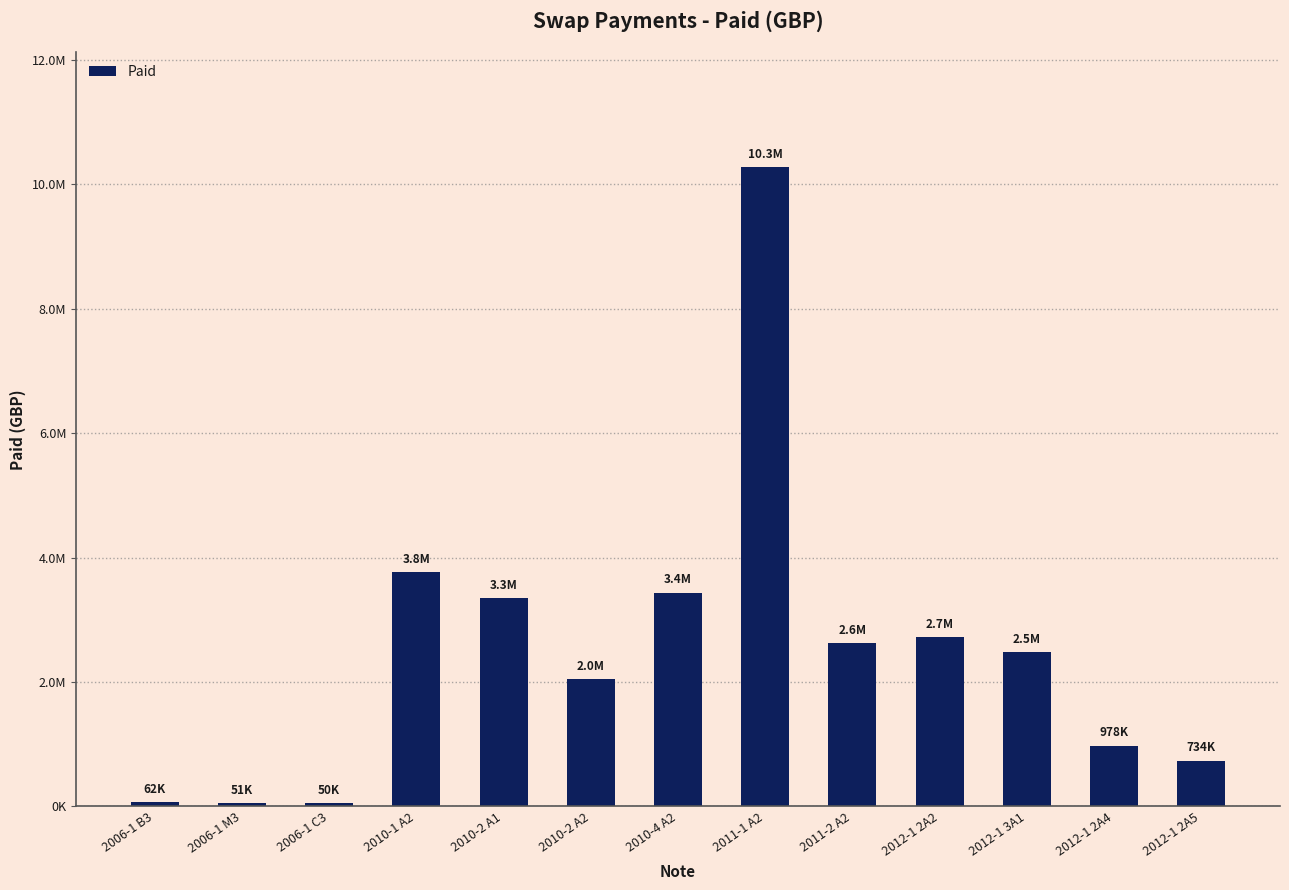

What is the sum of the values at 2010-4 A2 and 2012-1 2A2?

6148321.8